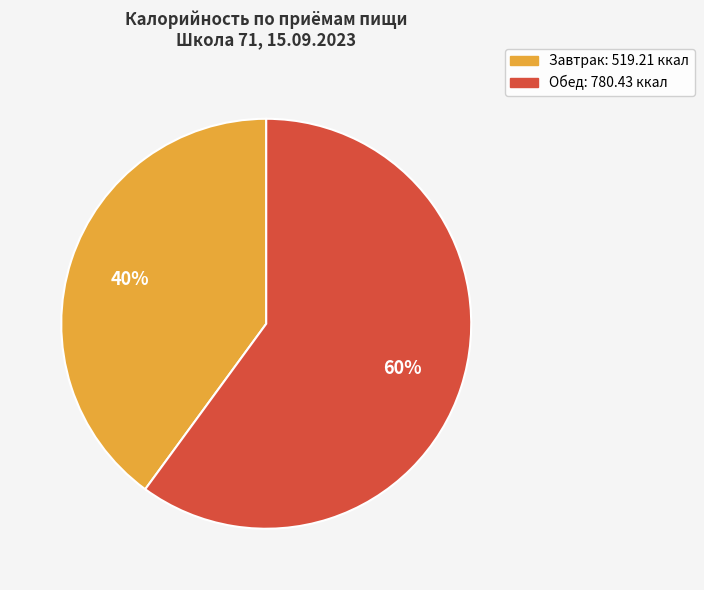

Rank the categories by value from highest to lowest.

Обед, Завтрак